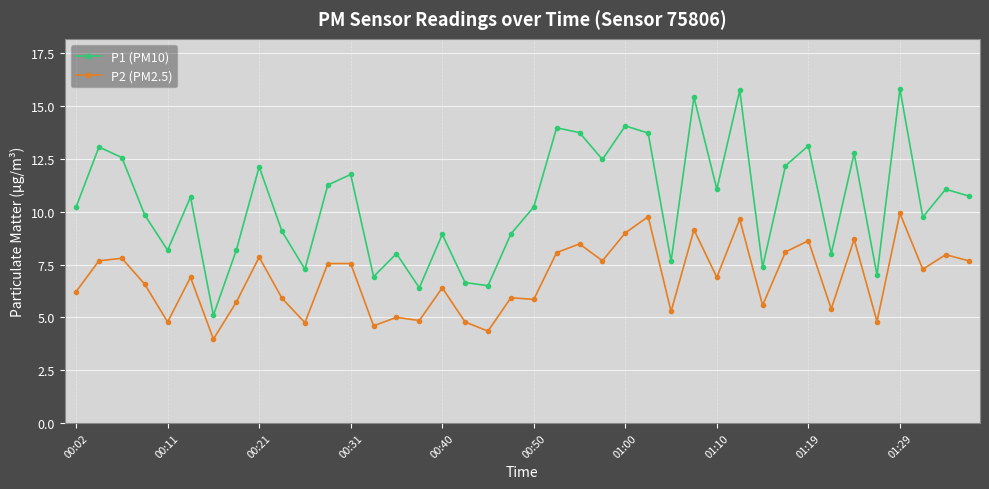

True or false: P1 (PM10) and P2 (PM2.5) intersect in this chart.

False